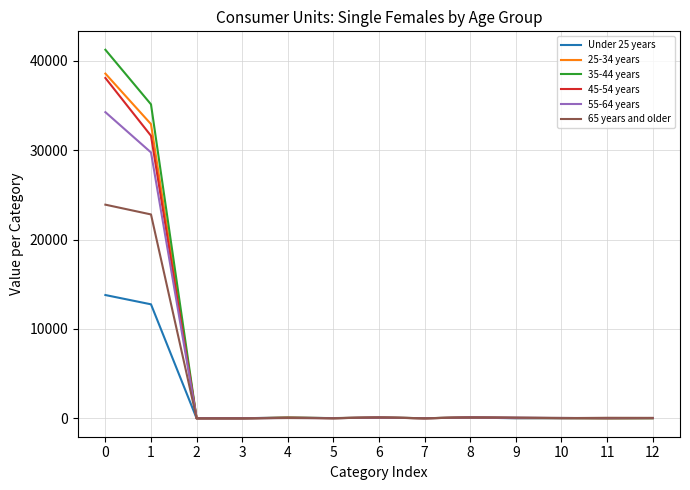

What is the value of the 55-64 years point at the 12th from the left?

27.0